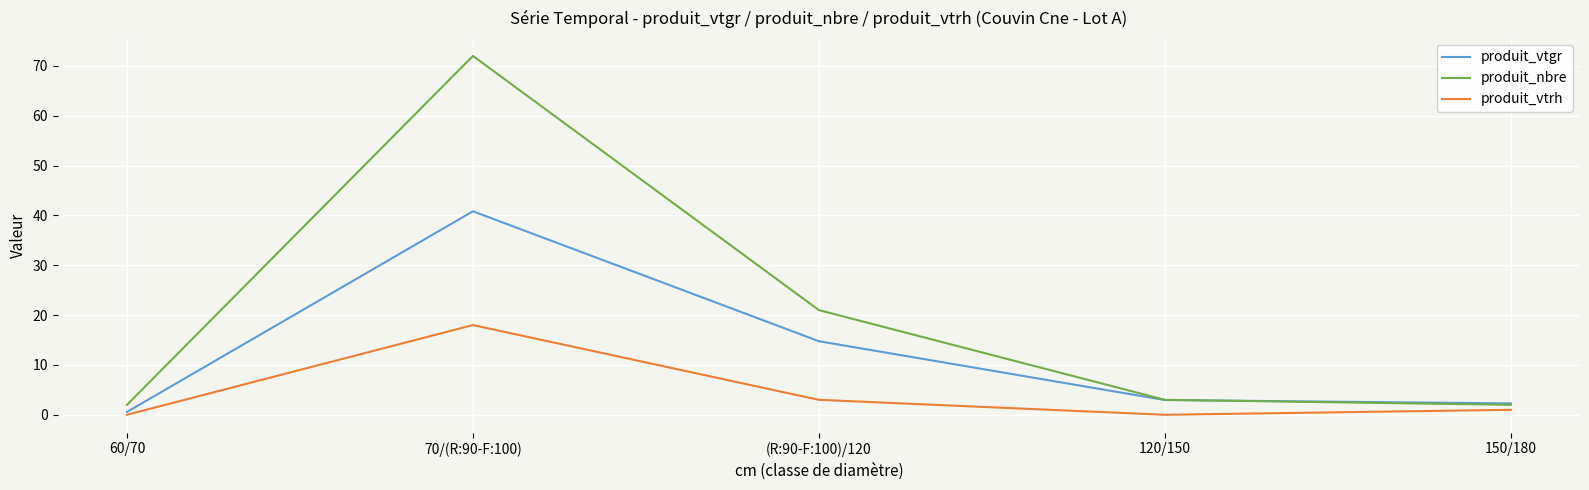

List the series in order of their peak value, lowest first.

produit_vtrh, produit_vtgr, produit_nbre